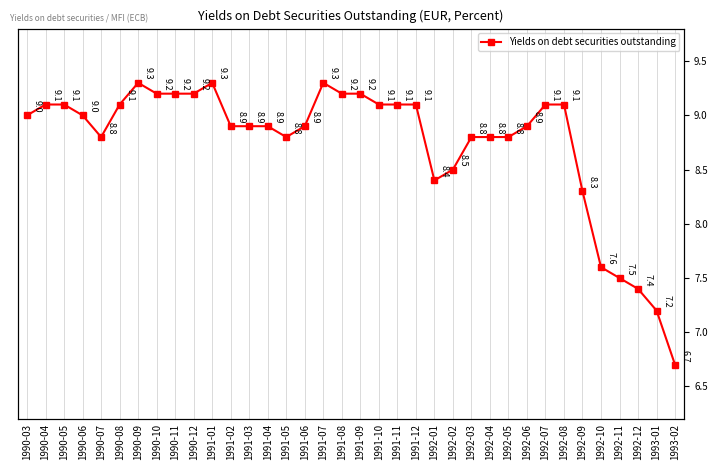

Does the chart display data point markers on the line(s)?

Yes